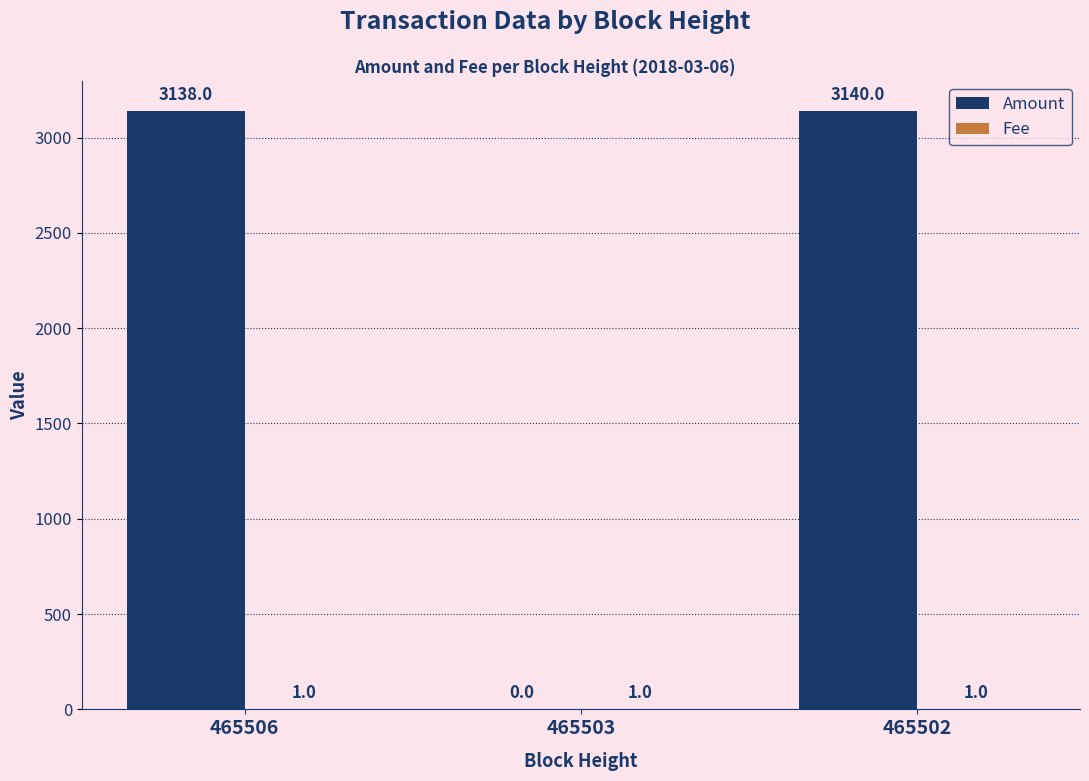

Between 465506 and 465503, which series saw the biggest shift?

Amount